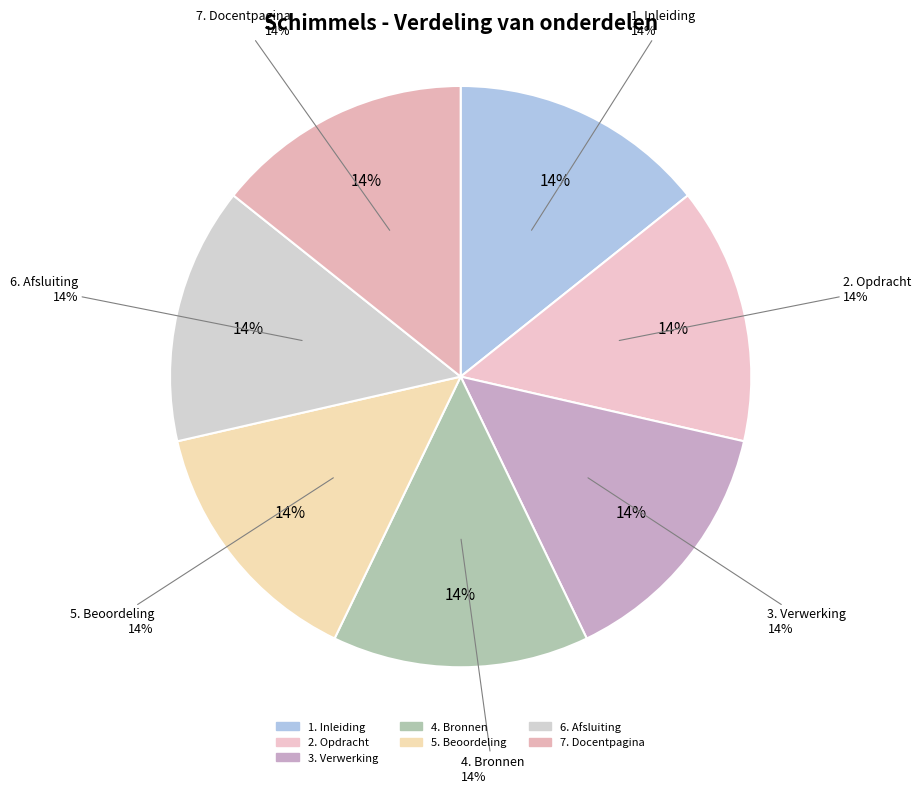

To the nearest percent, what percentage of the pie is 2. Opdracht?

14%